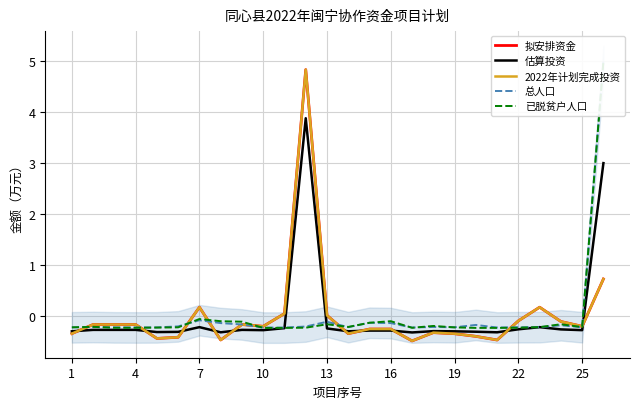

How many data points in 拟安排资金 are less than 0?

20